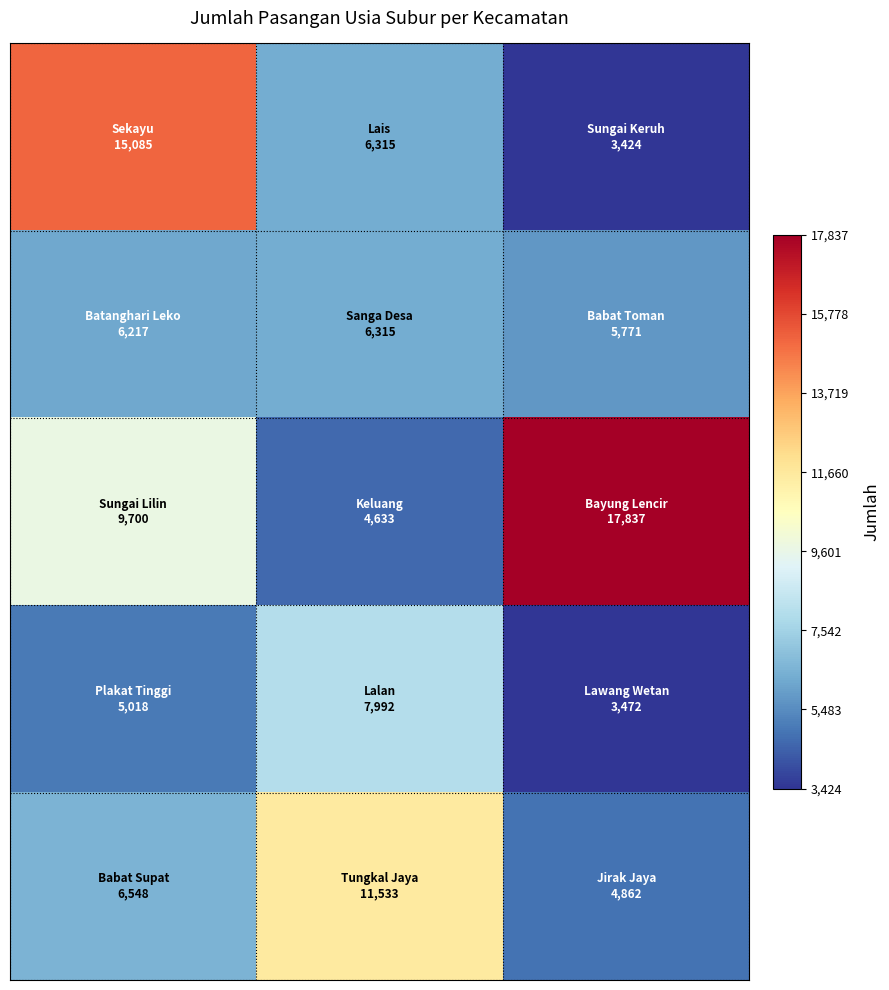

At how many categories does at least one series exceed 17227?

1